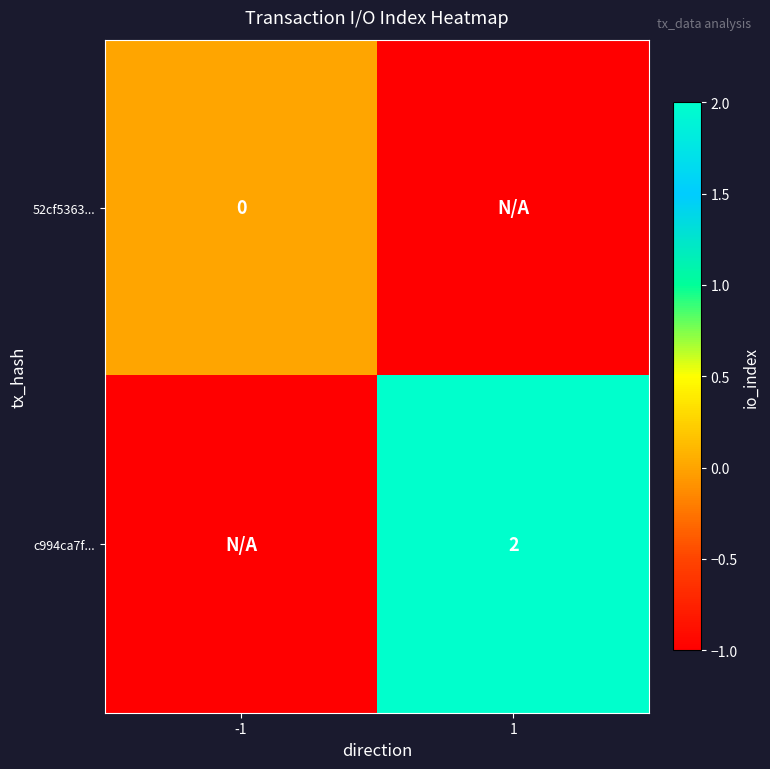

True or false: c994ca7f... has a value of 3 at 1.

False